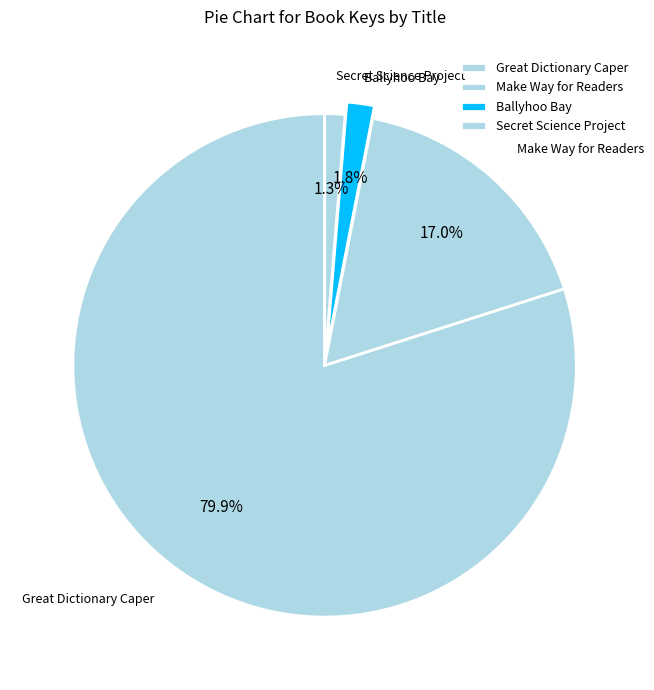

To the nearest percent, what portion does Secret Science Project represent?

1%